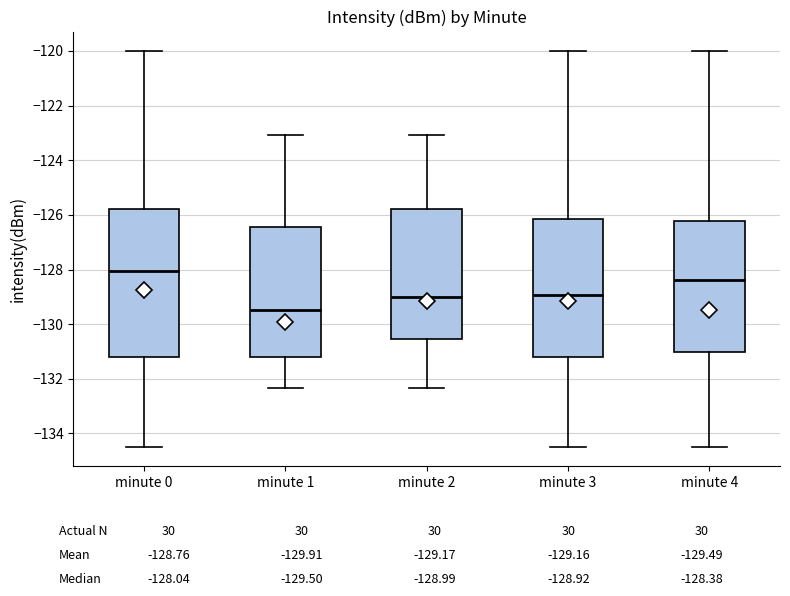

Reading left to right, read every box against the y-axis: the position of its median line, the range the box covers, and the ends of its whiskers. The values are not printed on the chart, so give them approximately, as read against the axis.

minute 0: median -128.0, box -131.2 to -125.8, whiskers -134.4 to -120.0
minute 1: median -129.4, box -131.2 to -126.4, whiskers -132.4 to -123.0
minute 2: median -129.0, box -130.6 to -125.8, whiskers -132.4 to -123.0
minute 3: median -129.0, box -131.2 to -126.2, whiskers -134.4 to -120.0
minute 4: median -128.4, box -131.0 to -126.2, whiskers -134.4 to -120.0